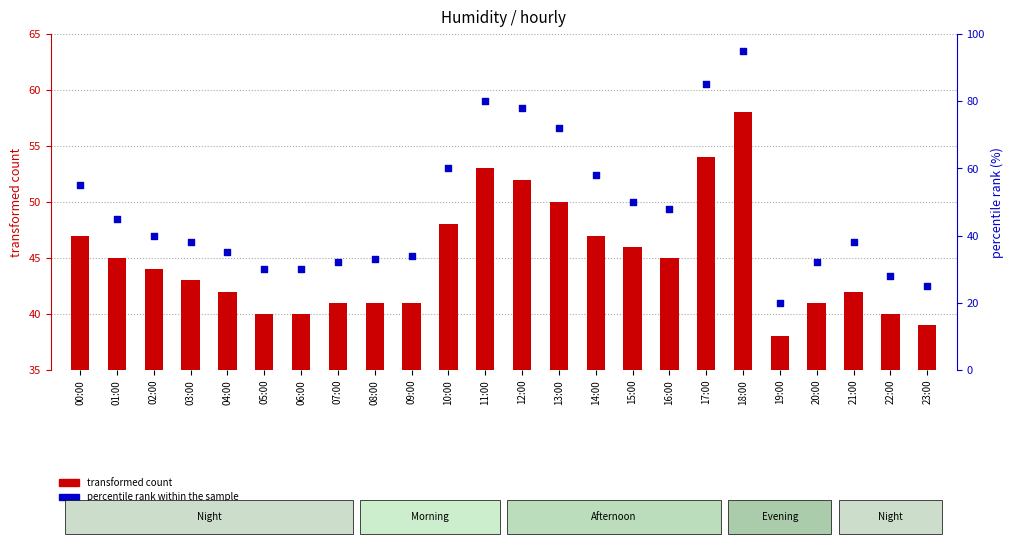

Which series has the largest total across all categories?

percentile rank within the sample